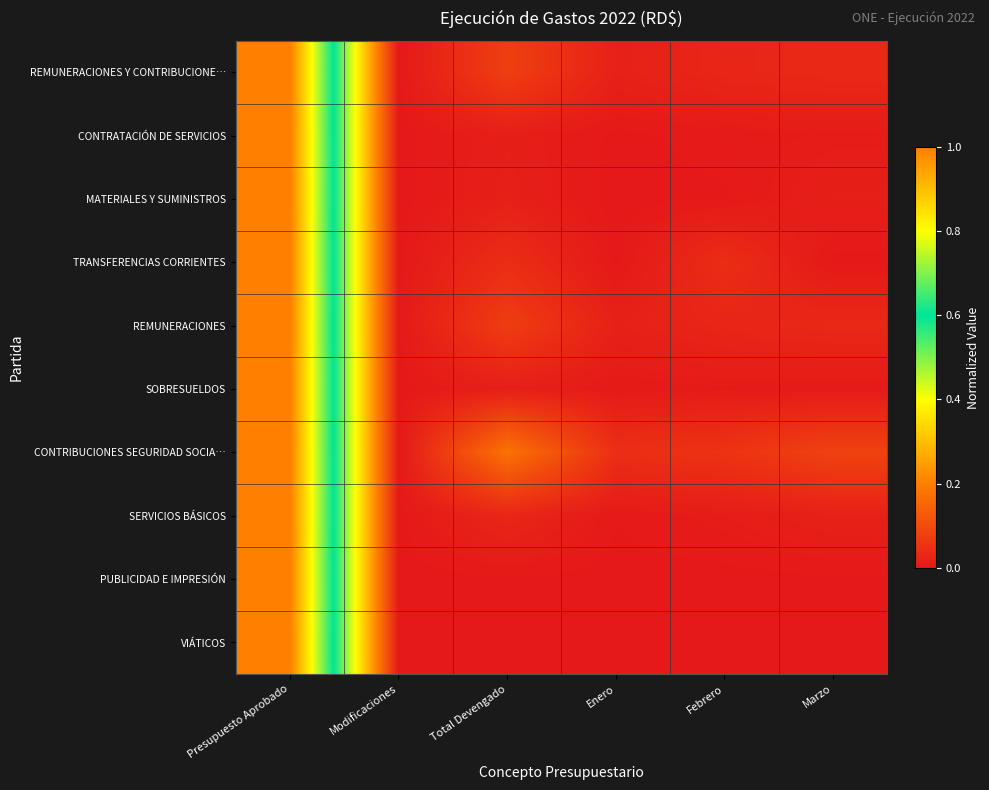

How many distinct data groups are displayed?

10